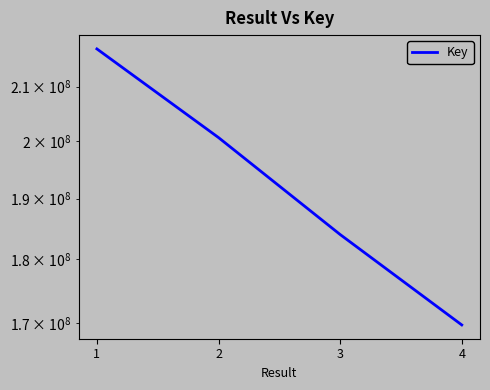

Reading right to left, list all the values displayed in this chart.

4=169693013	3=183985923	2=200653780	1=217214621